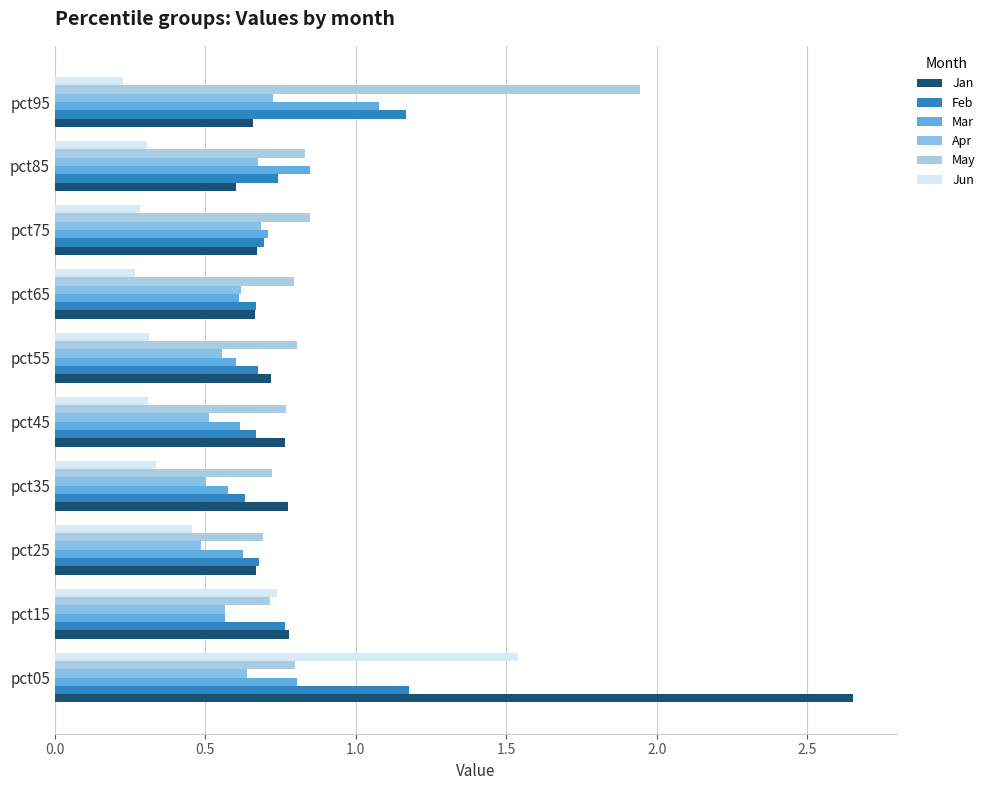

What is the difference between the maximum and second lowest values in the Mar series?

0.5